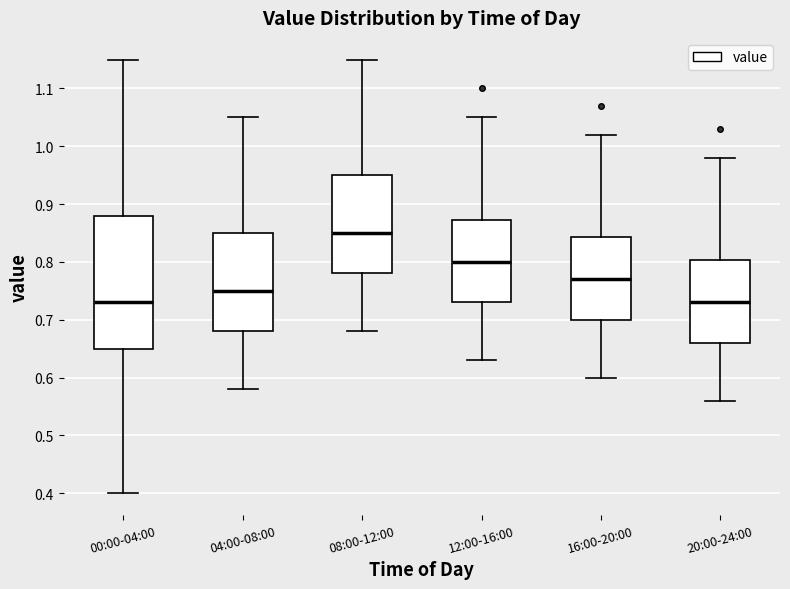

Which box's median line is the highest?

08:00-12:00